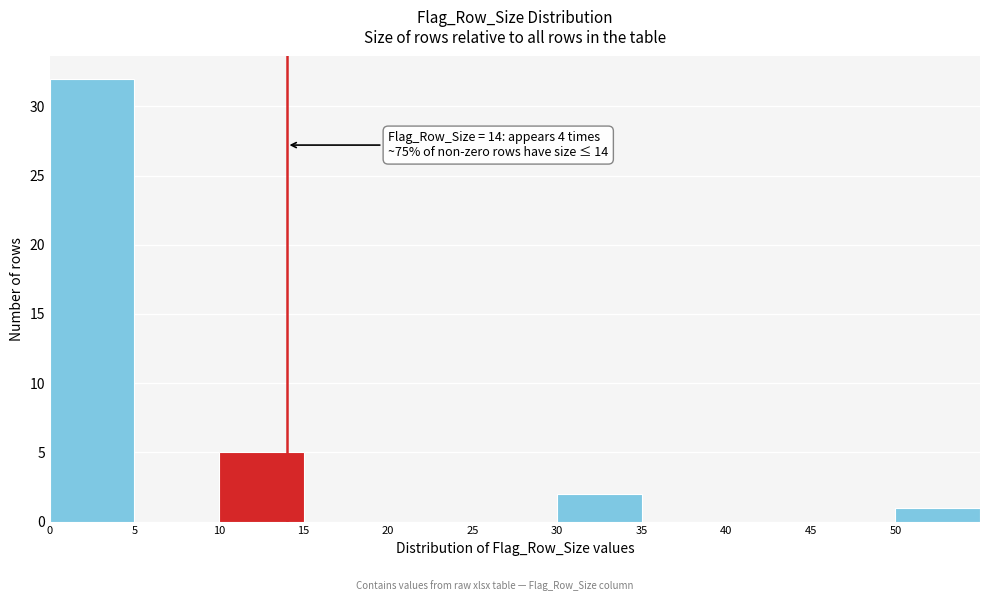

Which range on the x-axis has the tallest bar?

0 to 5